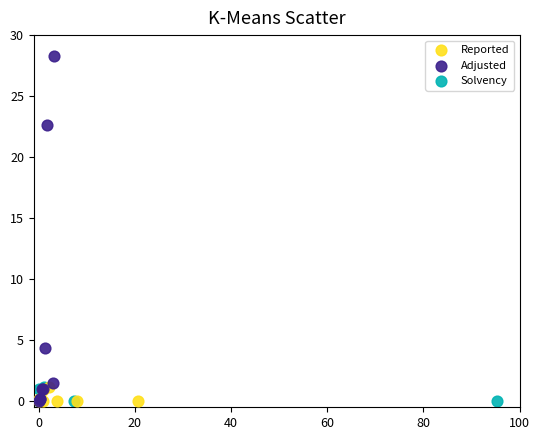

Which series has the largest Y range (max minus min)?

Adjusted